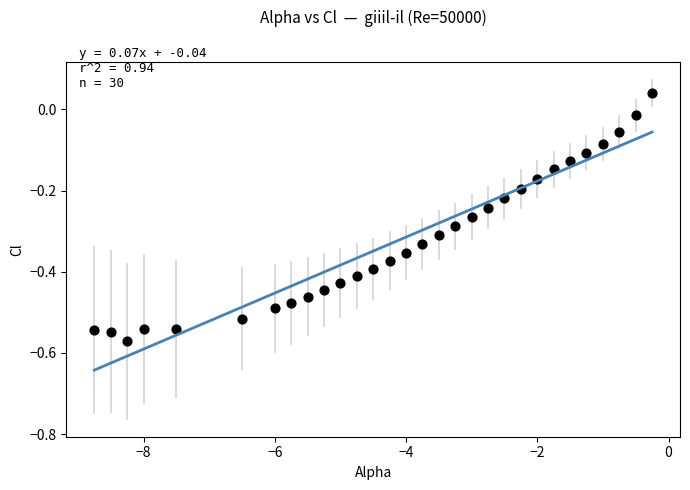

What is the range of Y values (max minus min)?

0.6